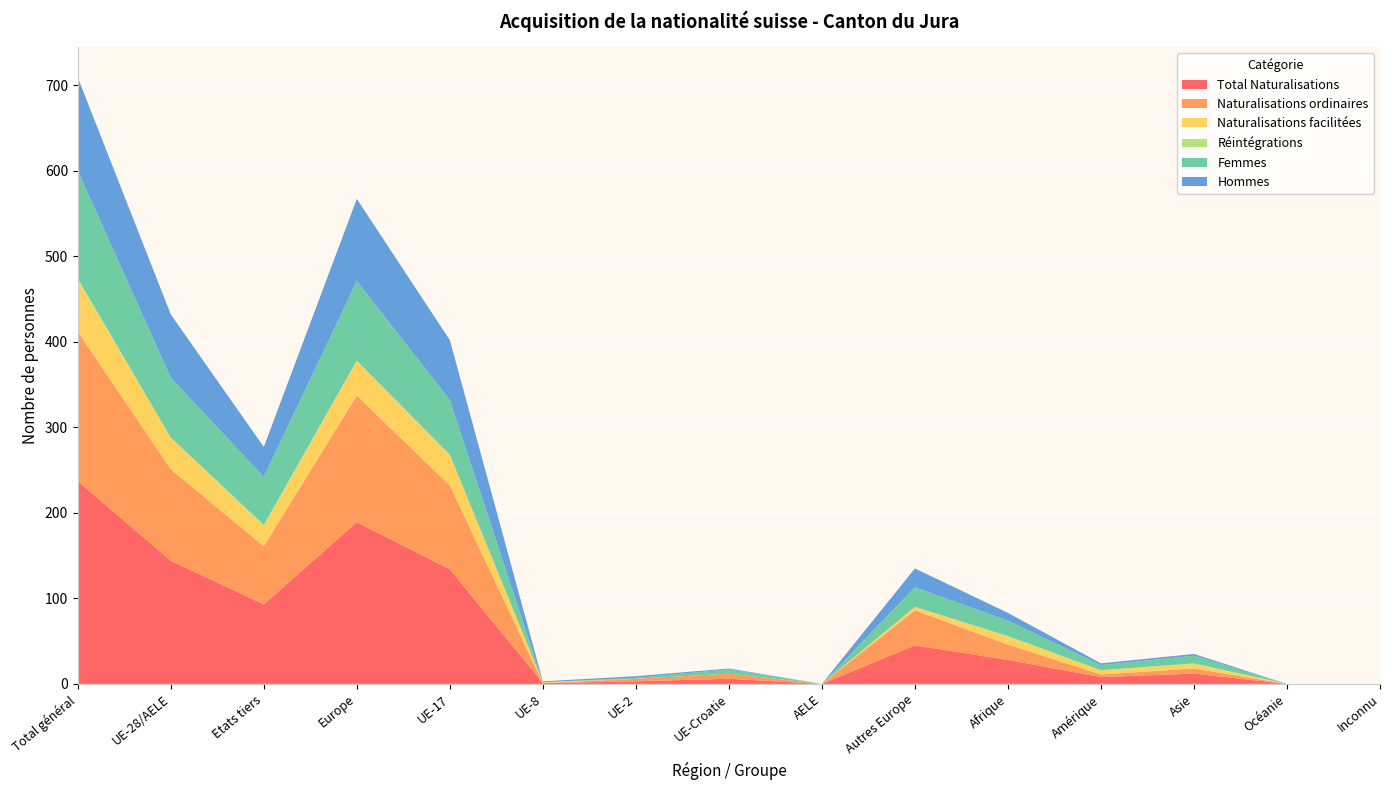

Reading right to left, what are all the values shown in this chart?

Total Naturalisations: Inconnu=0	Océanie=0	Asie=12	Amérique=8	Afrique=28	Autres Europe=45	AELE=0	UE-Croatie=6	UE-2=3	UE-8=1	UE-17=134	Europe=189	Etats tiers=93	UE-28/AELE=144	Total général=237
Naturalisations ordinaires: Inconnu=0	Océanie=0	Asie=6	Amérique=3	Afrique=18	Autres Europe=41	AELE=0	UE-Croatie=6	UE-2=3	UE-8=0	UE-17=98	Europe=148	Etats tiers=68	UE-28/AELE=107	Total général=175
Naturalisations facilitées: Inconnu=0	Océanie=0	Asie=5	Amérique=5	Afrique=9	Autres Europe=4	AELE=0	UE-Croatie=0	UE-2=0	UE-8=1	UE-17=36	Europe=41	Etats tiers=23	UE-28/AELE=37	Total général=60
Réintégrations: Inconnu=0	Océanie=0	Asie=1	Amérique=0	Afrique=1	Autres Europe=0	AELE=0	UE-Croatie=0	UE-2=0	UE-8=0	UE-17=0	Europe=0	Etats tiers=2	UE-28/AELE=0	Total général=2
Femmes: Inconnu=0	Océanie=0	Asie=9	Amérique=6	Afrique=18	Autres Europe=23	AELE=0	UE-Croatie=5	UE-2=1	UE-8=0	UE-17=64	Europe=93	Etats tiers=56	UE-28/AELE=70	Total général=126
Hommes: Inconnu=0	Océanie=0	Asie=2	Amérique=2	Afrique=9	Autres Europe=22	AELE=0	UE-Croatie=1	UE-2=2	UE-8=1	UE-17=70	Europe=96	Etats tiers=35	UE-28/AELE=74	Total général=109